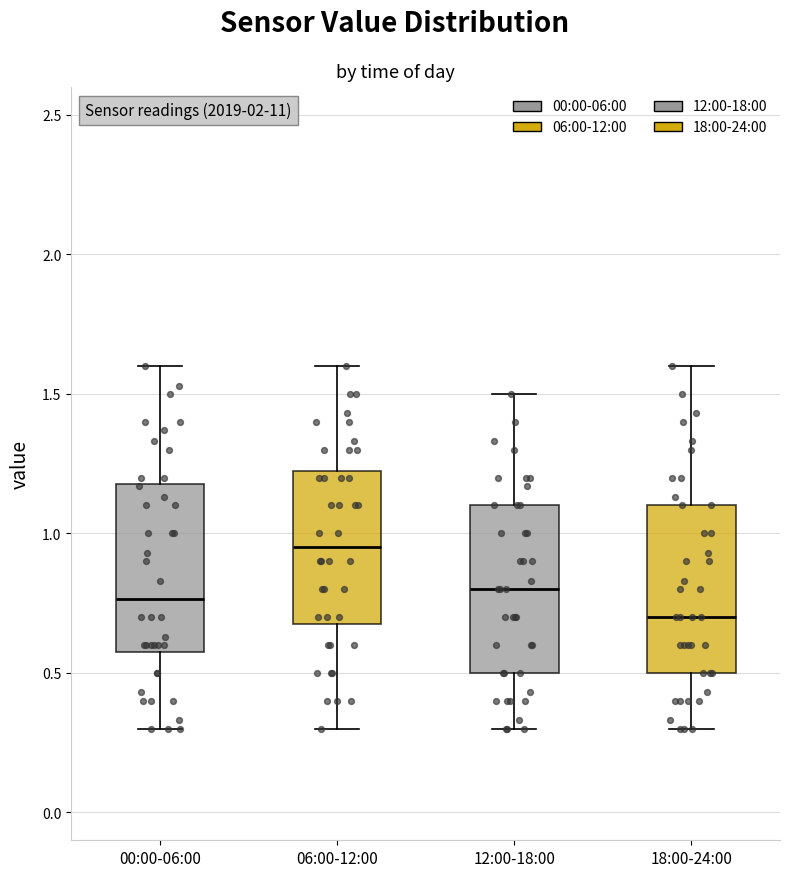

Where does the lower whisker of the box for 12:00-18:00 end on the y-axis? The values are not printed on the chart, so give them approximately, as read against the axis.

0.30